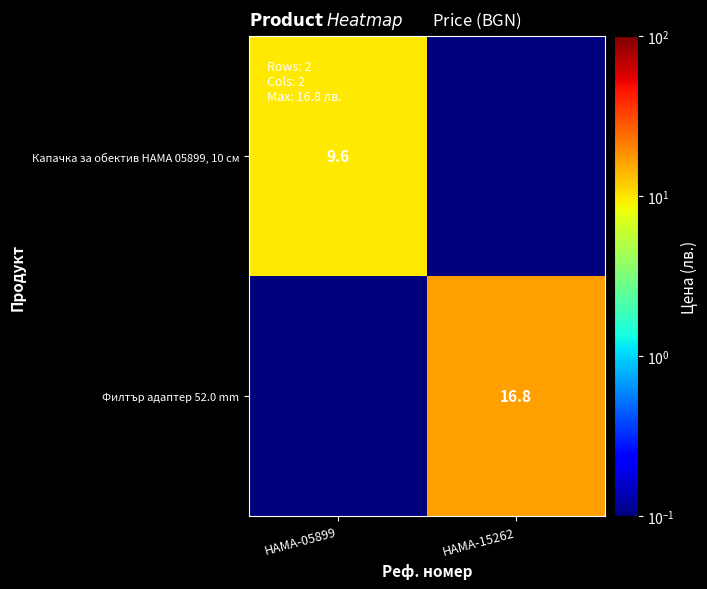

Is it true that Капачка за обектив HAMA 05899, 10 см equals 9.6 at HAMA-05899?

True